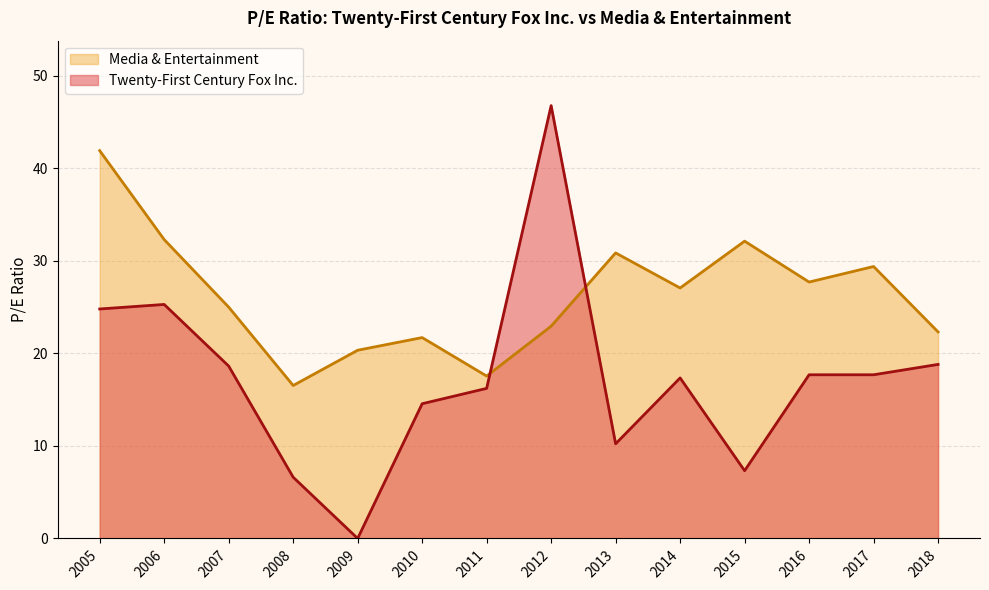

What is the difference between the second highest and minimum values in the Twenty-First Century Fox Inc. series?

25.3